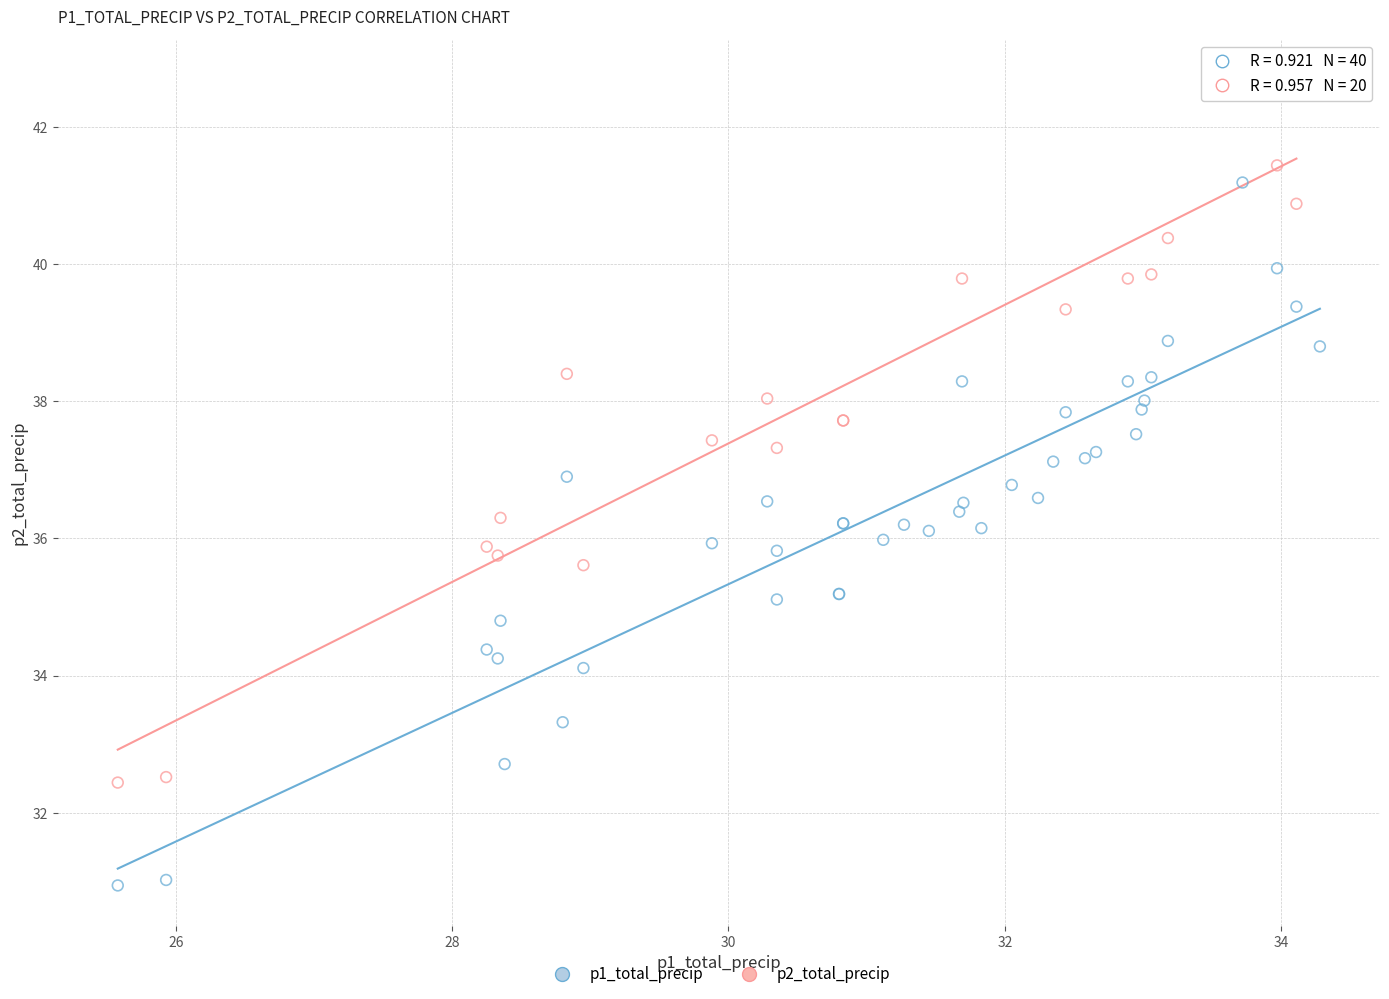

Which series reaches the minimum Y coordinate?

p1_total_precip